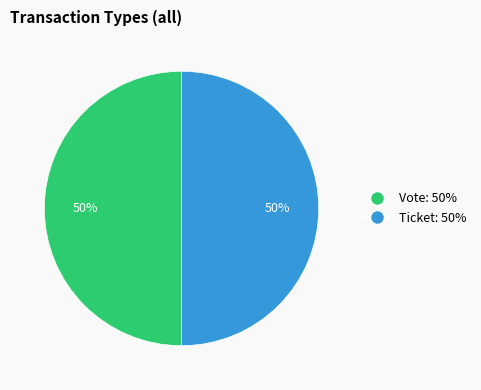

Combined, do Ticket and Vote account for over 50%?

Yes